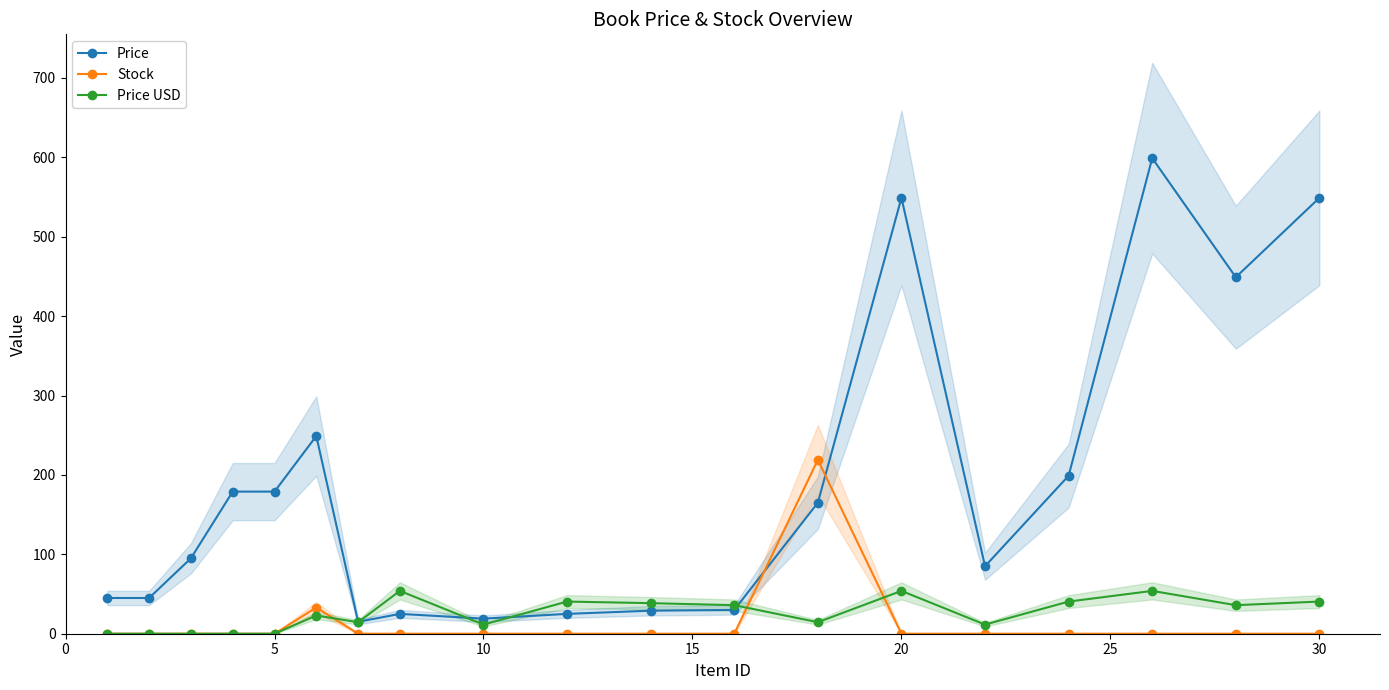

What is the average value of the Price series?

185.8